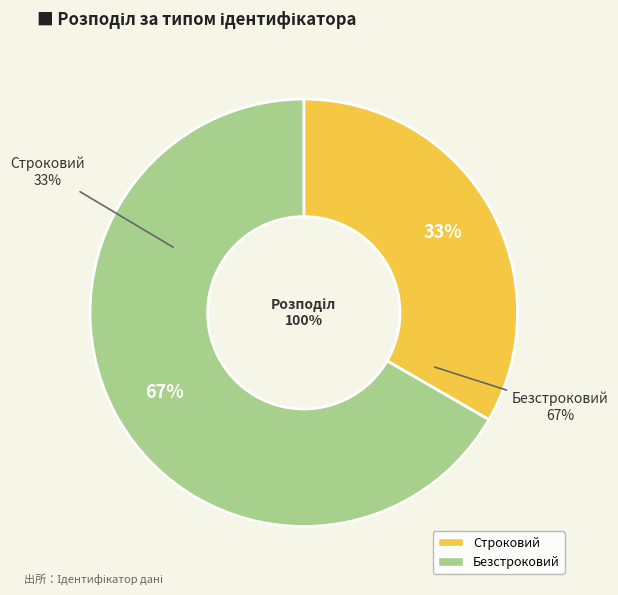

To the nearest percent, what is the combined percentage of Безстроковий and Строковий?

100%